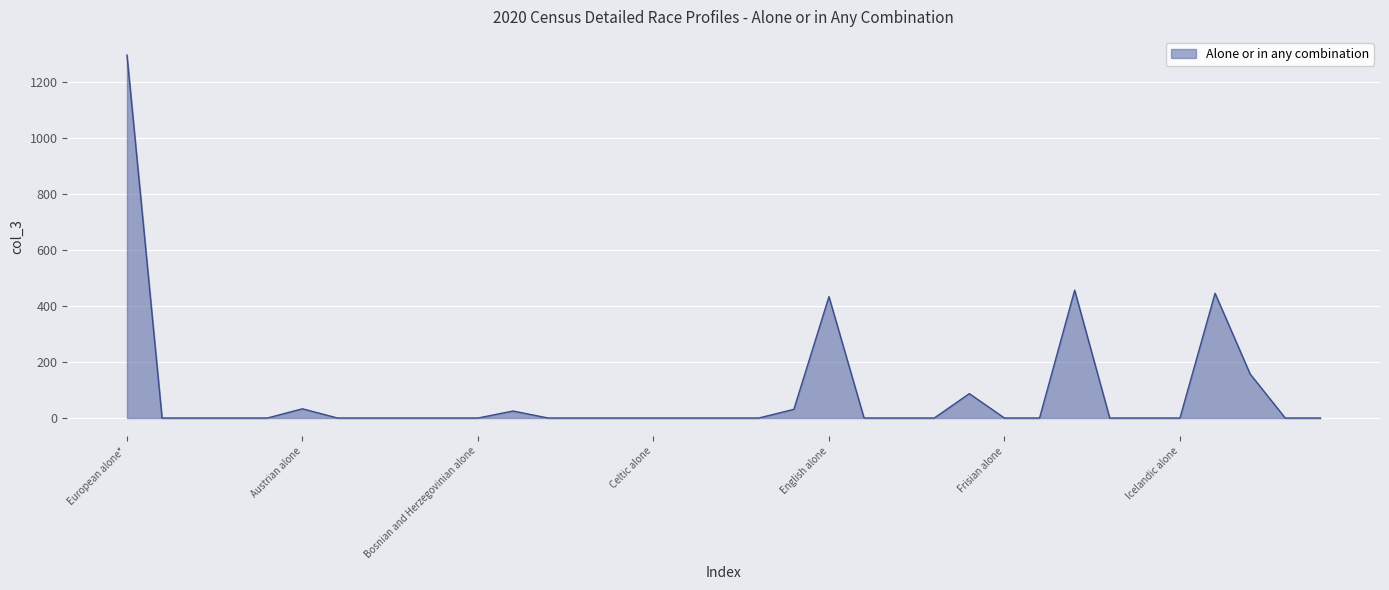

True or false: there are more than 2 points higher than both neighbors.

True